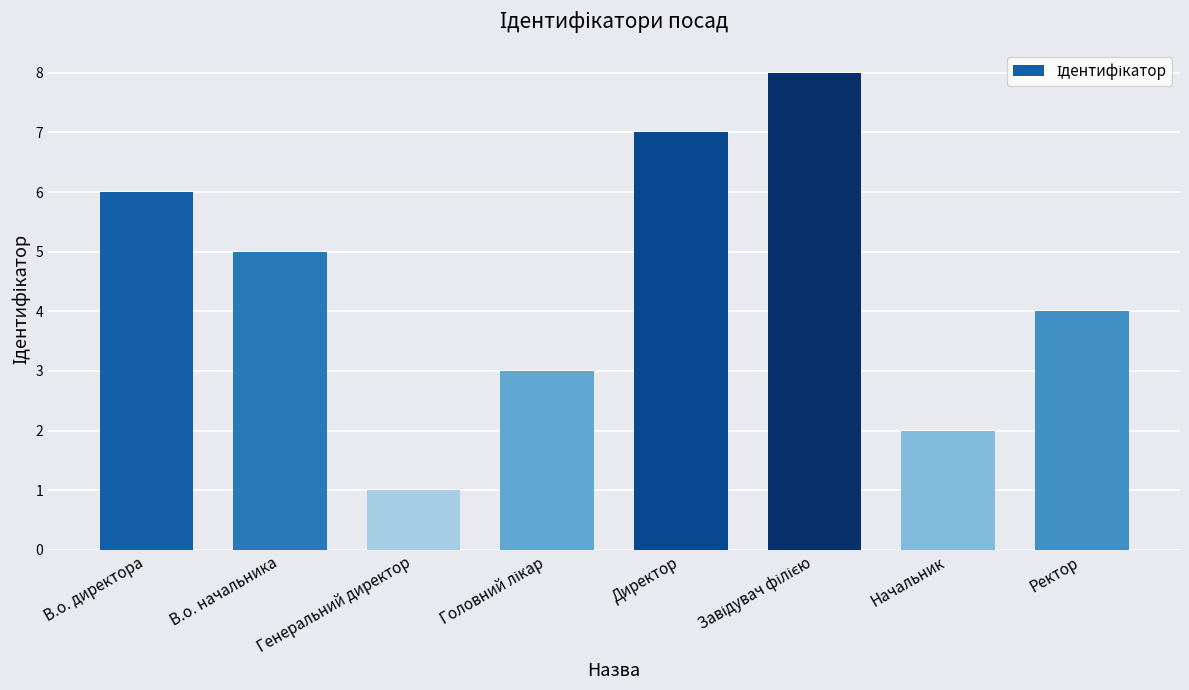

Count the number of categories in the chart.

8